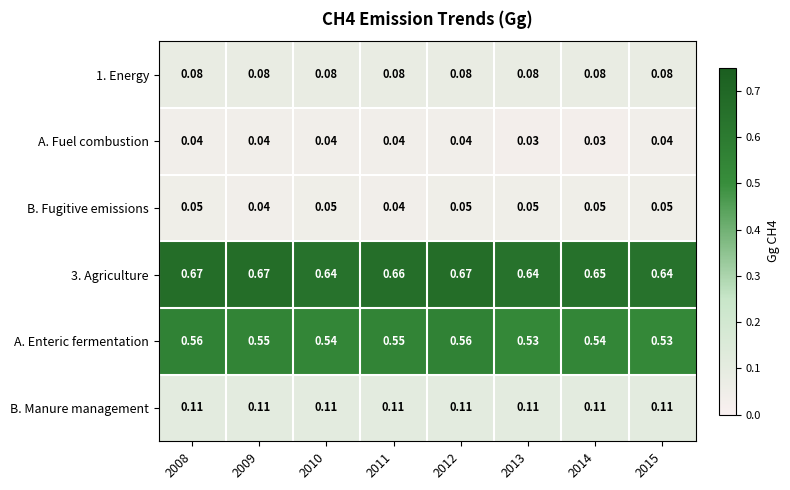

Is the value of B. Fugitive emissions at 2010 greater than the value of A. Enteric fermentation at 2008?

No